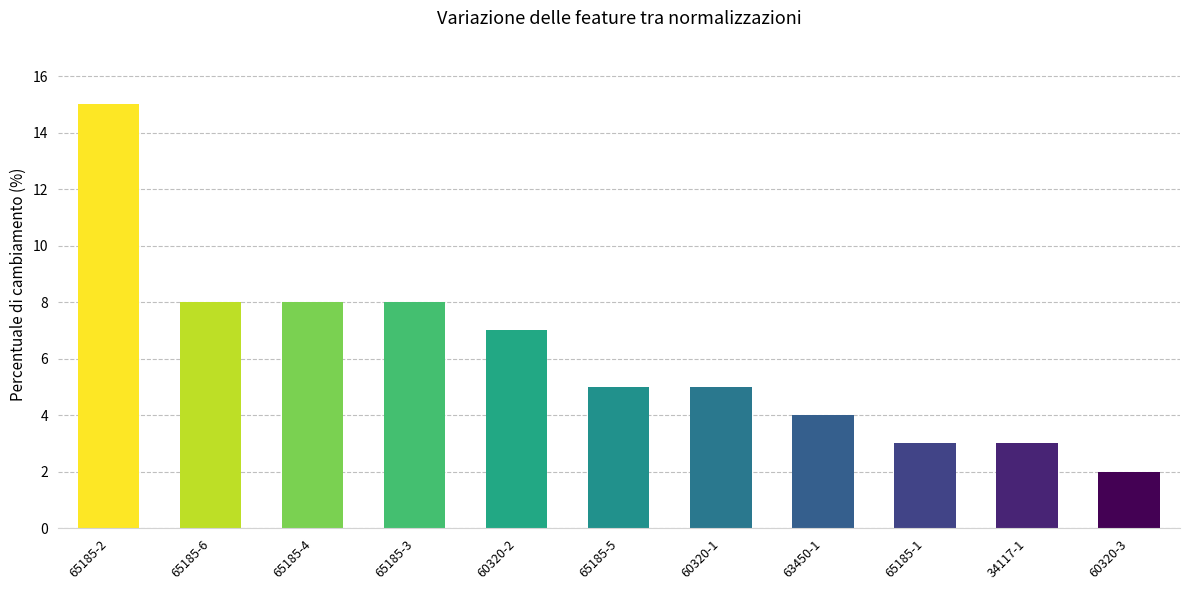

What position from the right is 63450-1?

4